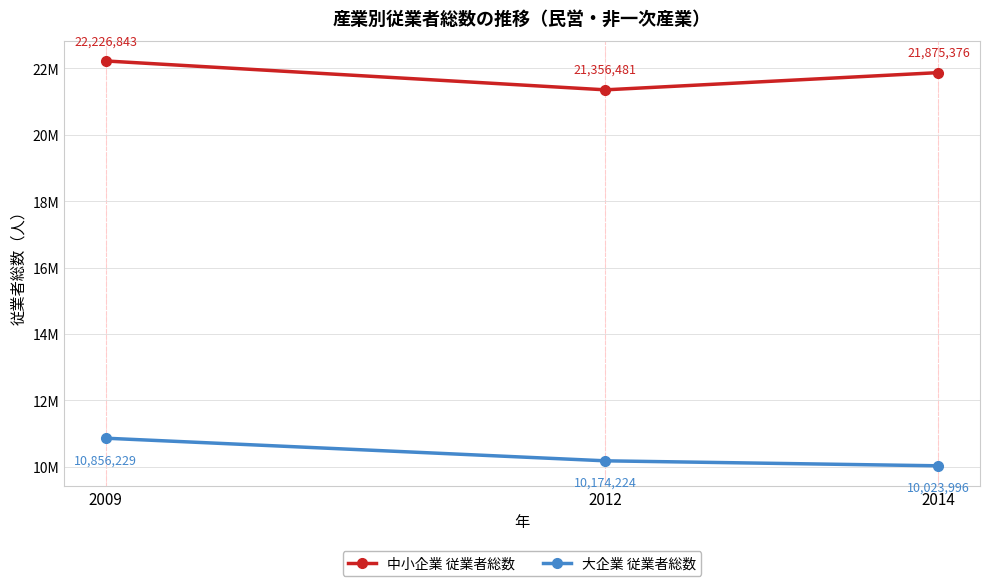

At how many categories does at least one series exceed 10327493?

3